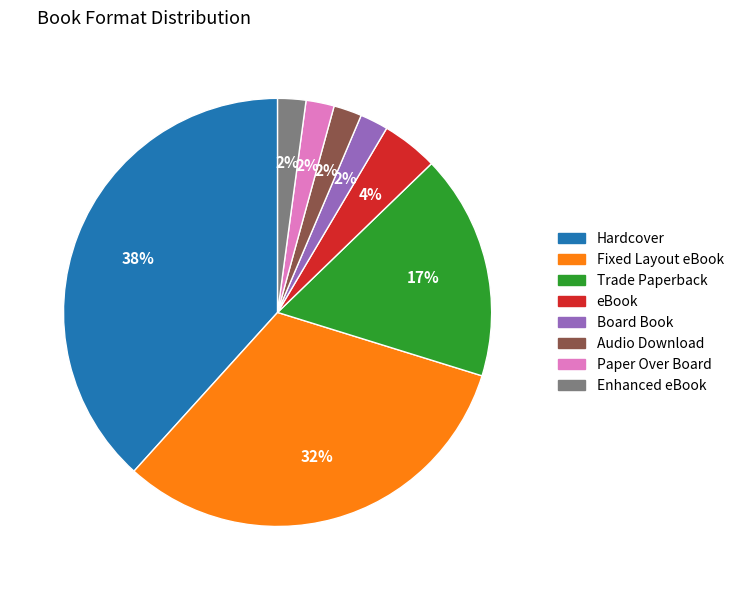

Which slice is the largest?

Hardcover